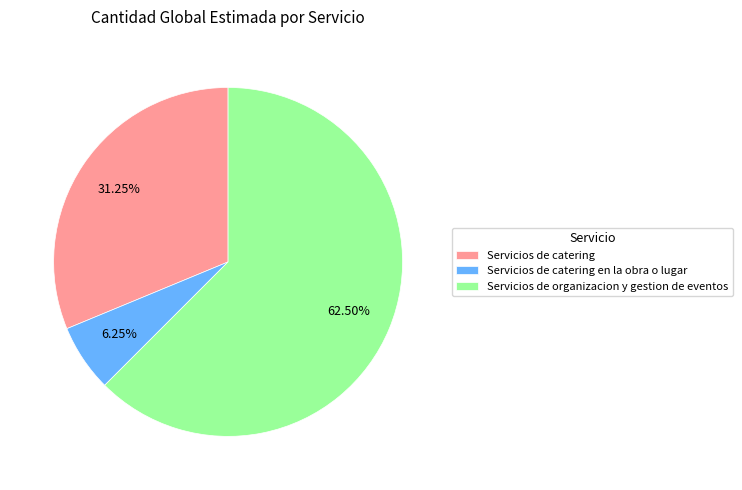

To the nearest percent, what is the difference between the largest and smallest slice percentages?

56%